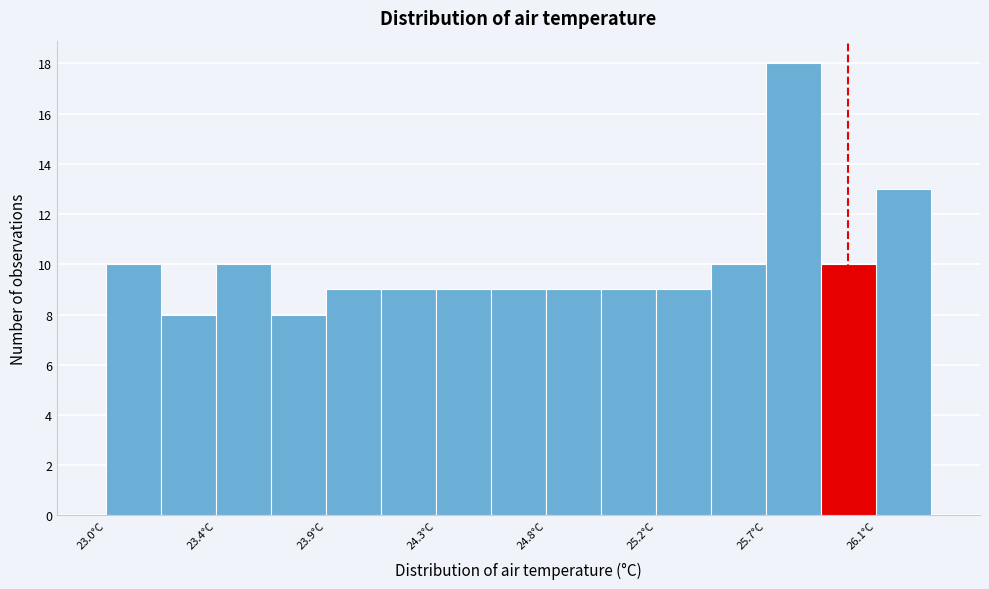

Over which range of the x-axis is the bar tallest?

25.65 to 25.90